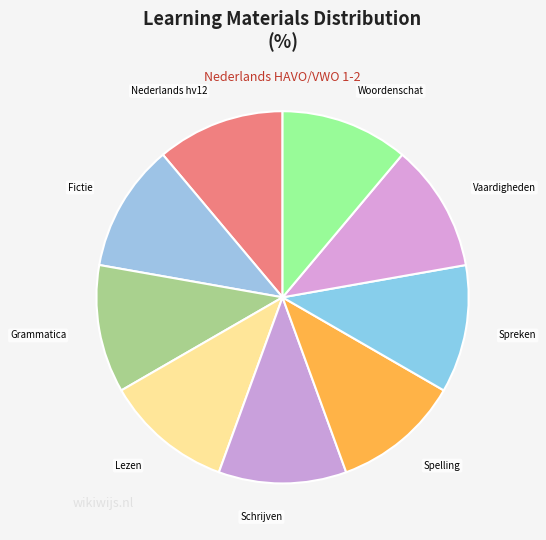

The Nederlands hv12 slice represents 5% of the pie. True or false?

False